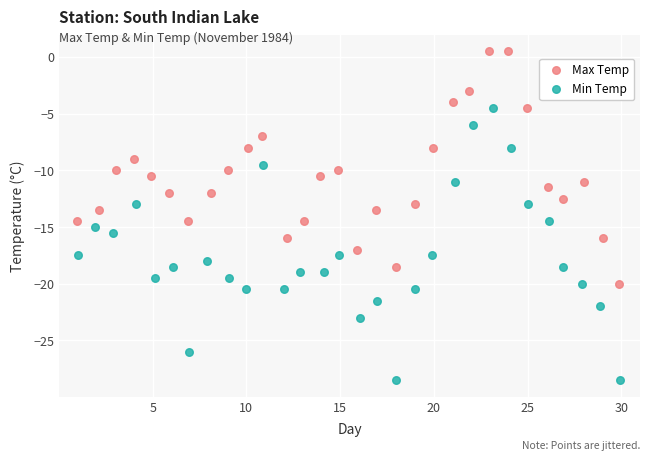

Which series contains the highest Y value?

Max Temp